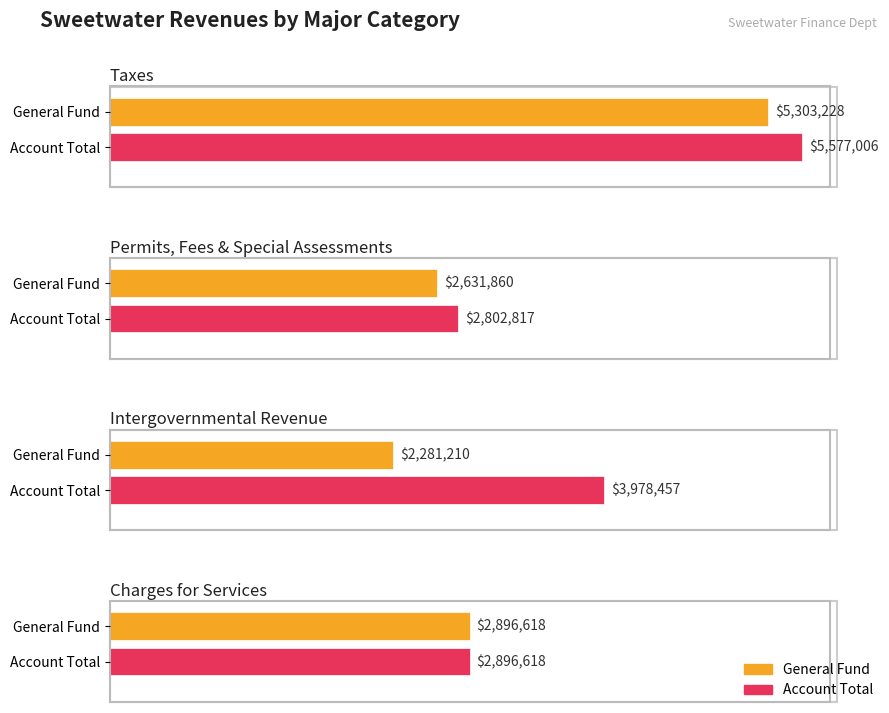

Does the chart contain stacked bars?

No